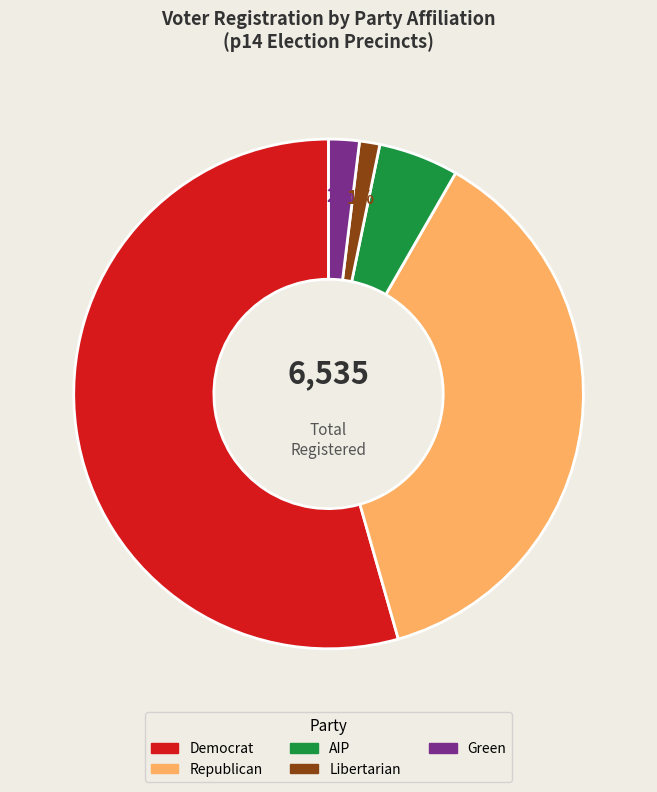

To the nearest percent, what is the average slice percentage?

20%